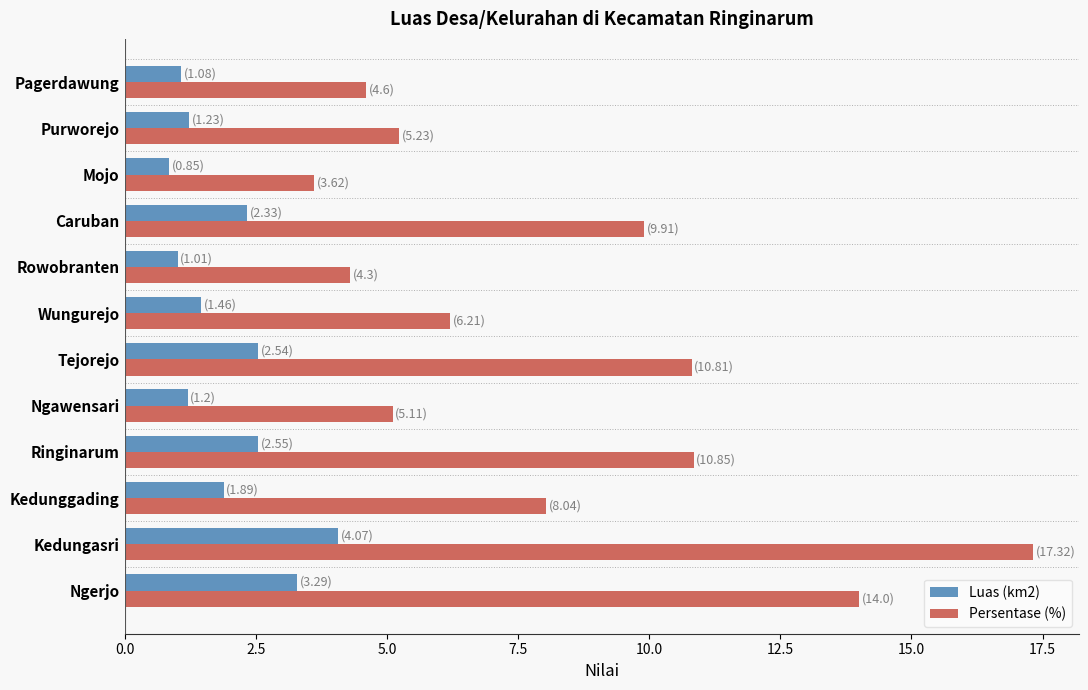

What is the sum of the Persentase (%) values at Mojo and Pagerdawung?

8.2